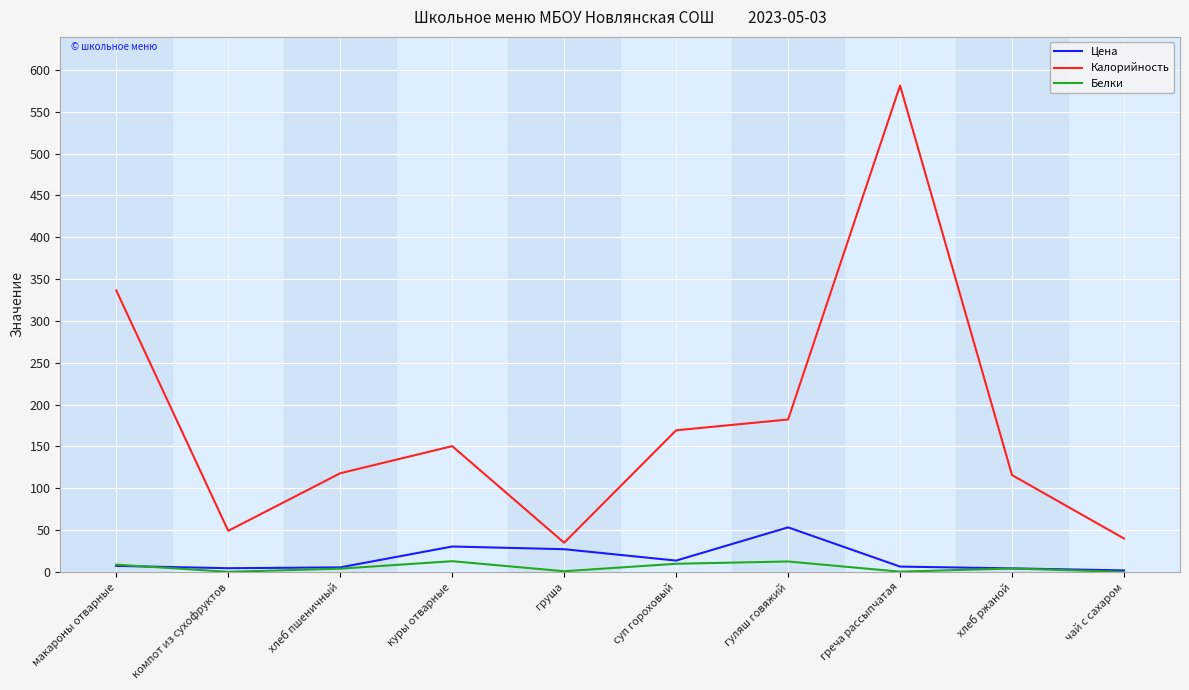

Is it true that Калорийность equals 200.6 at куры отварные?

False